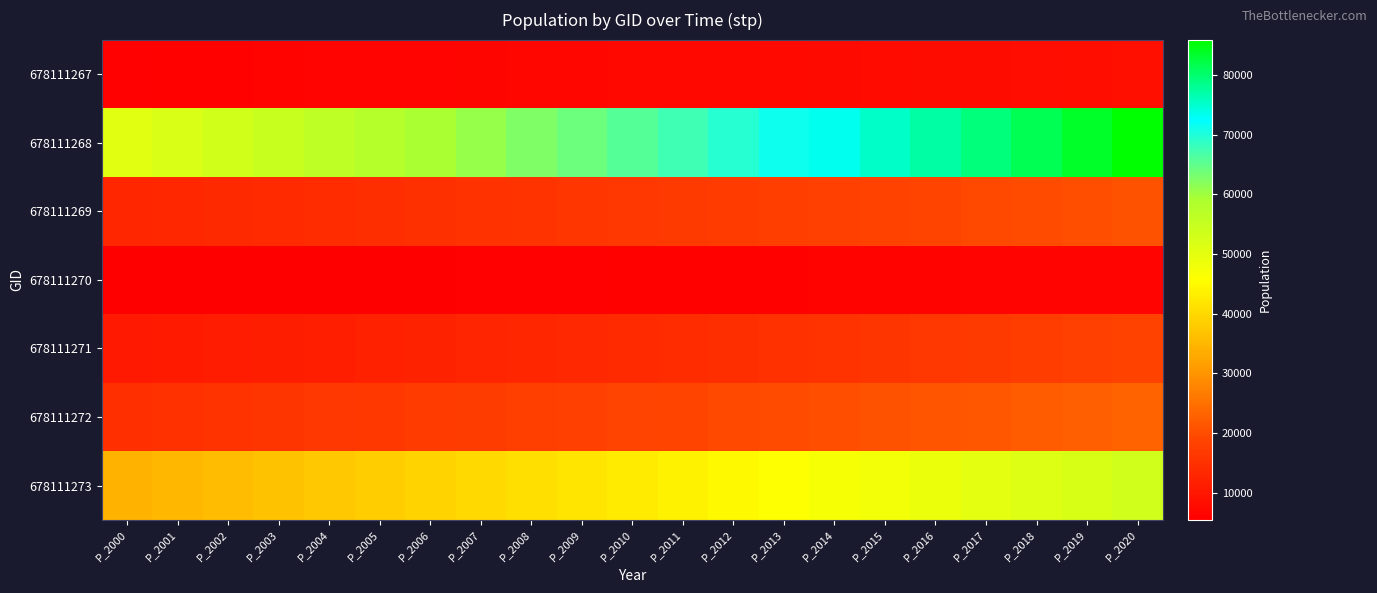

Which series has the widest spread of values?

678111268